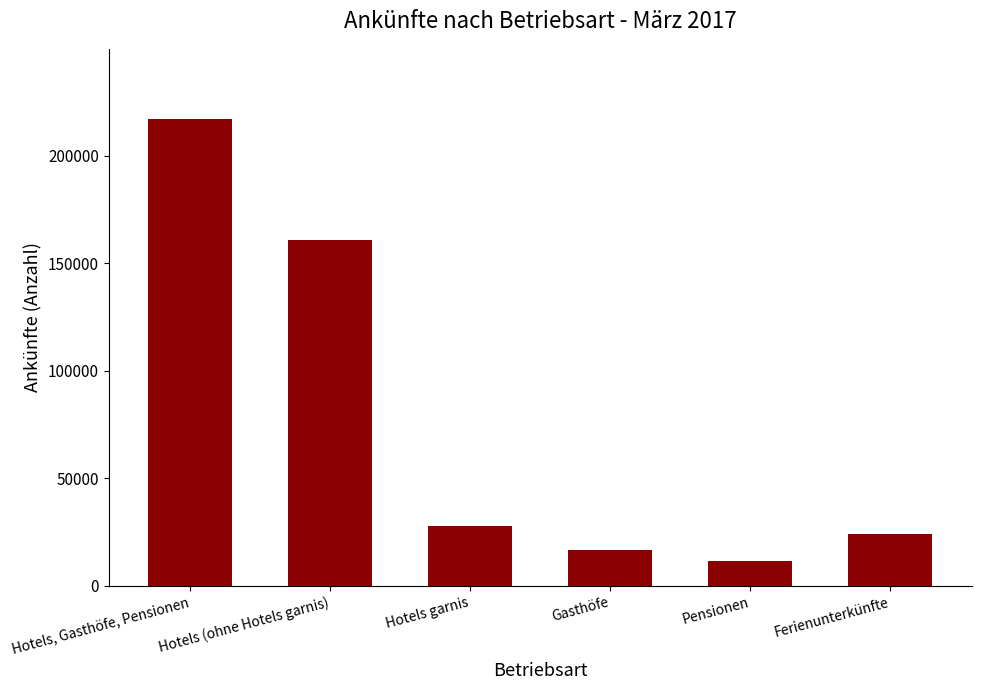

How many categories are shown in the chart?

6